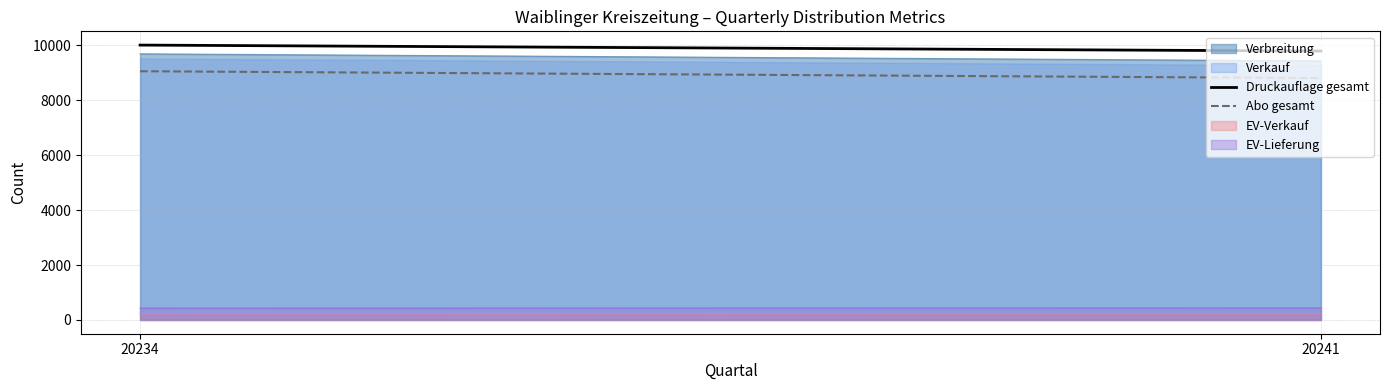

Is the value of Abo gesamt at 20234 greater than the value of Druckauflage gesamt at 20241?

No